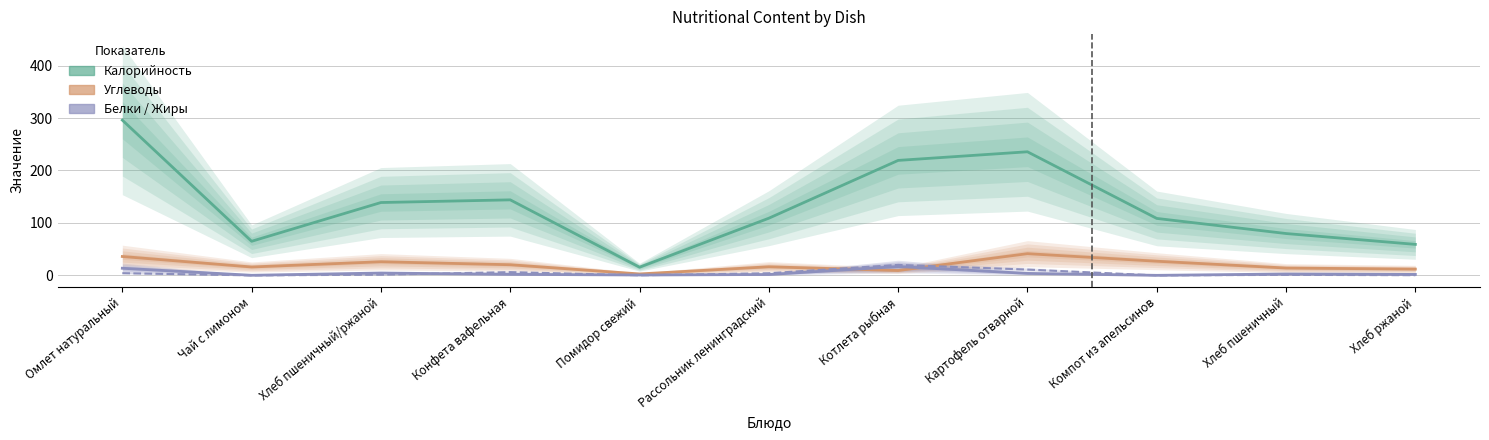

What is the greatest value displayed?

296.0